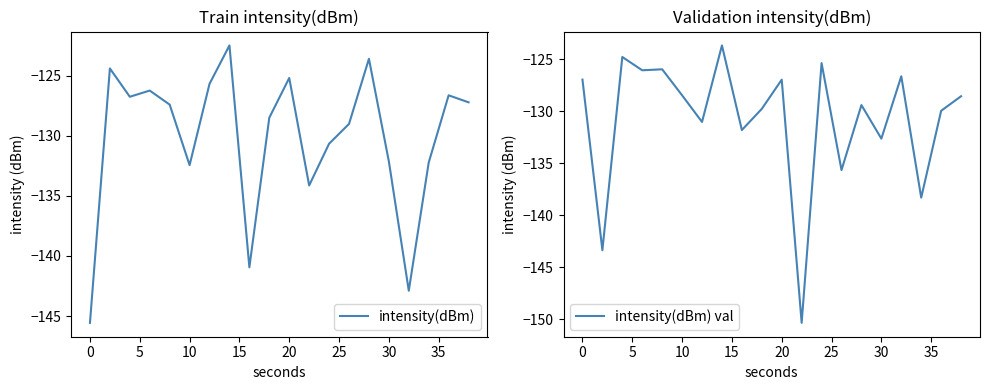

At how many categories does at least one series exceed -129?

15